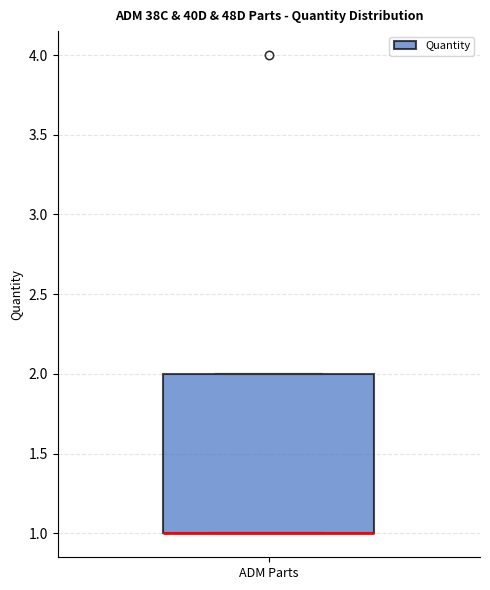

Read this box plot against the y-axis: the position of the median line, the range covered by the box, and the ends of both whiskers. The values are not printed on the chart, so give them approximately, as read against the axis.

median 1 (drawn on the box's lower edge), box 1 to 2, whiskers 1 to 2